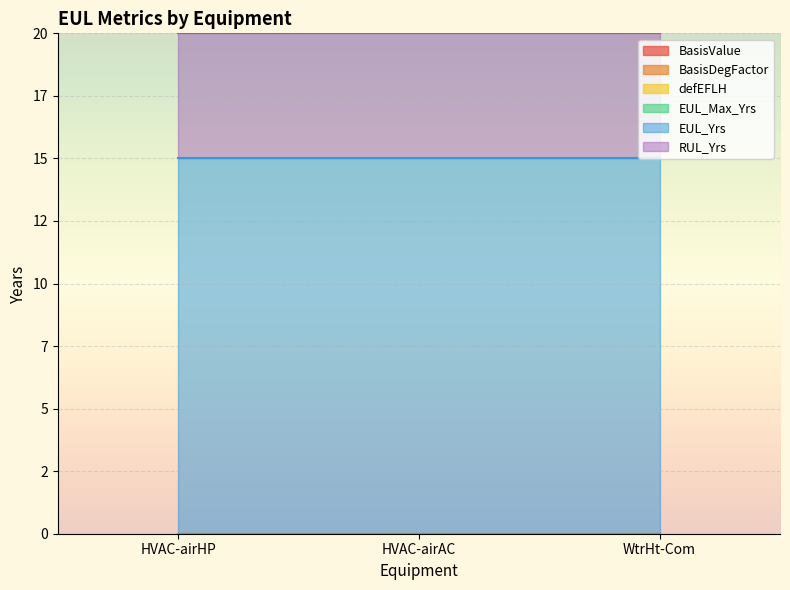

What is the sum of the EUL_Yrs values at HVAC-airAC and HVAC-airHP?

30